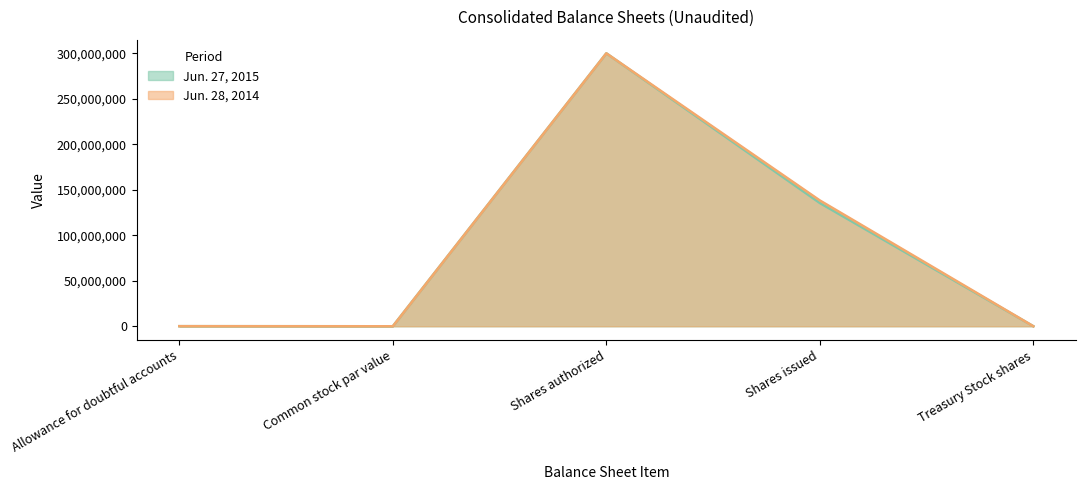

What are all the series names shown in the legend?

Jun. 27, 2015, Jun. 28, 2014